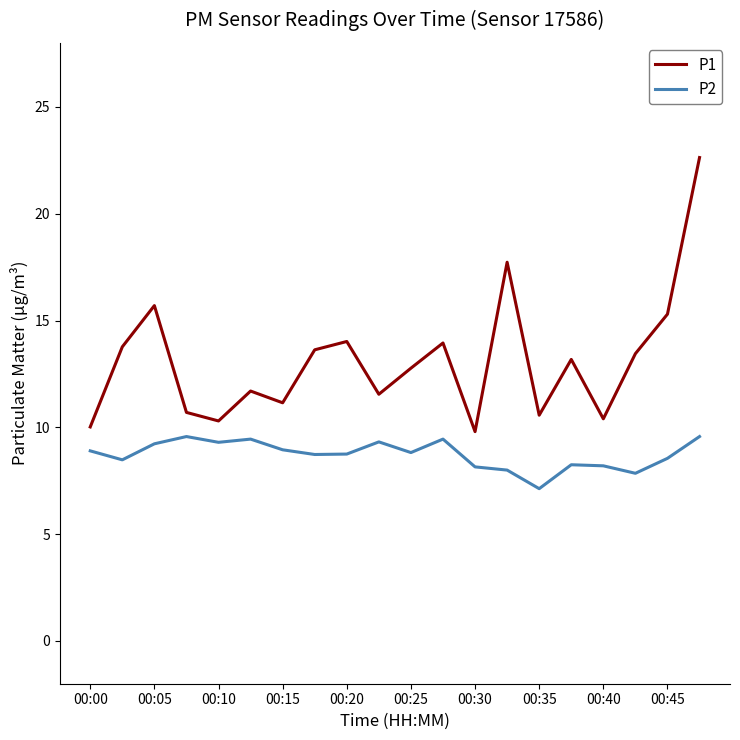

Which series has the widest spread of values?

P1